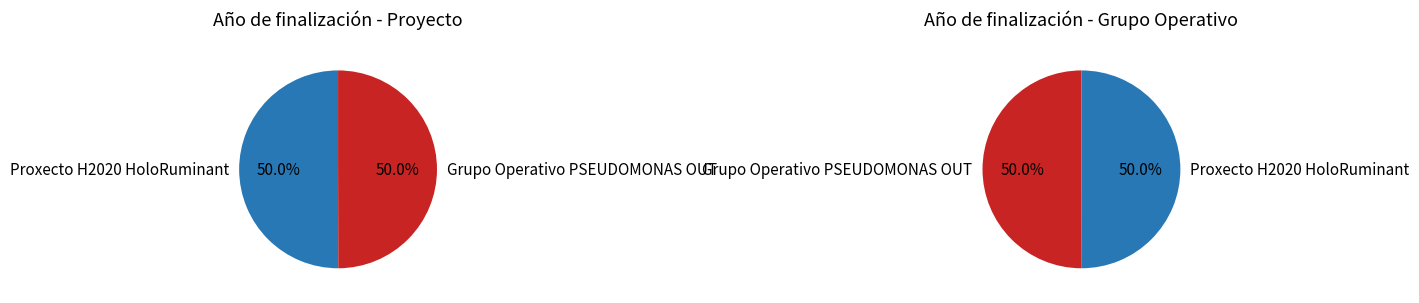

Which slice is the largest?

Proxecto H2020 HoloRuminant